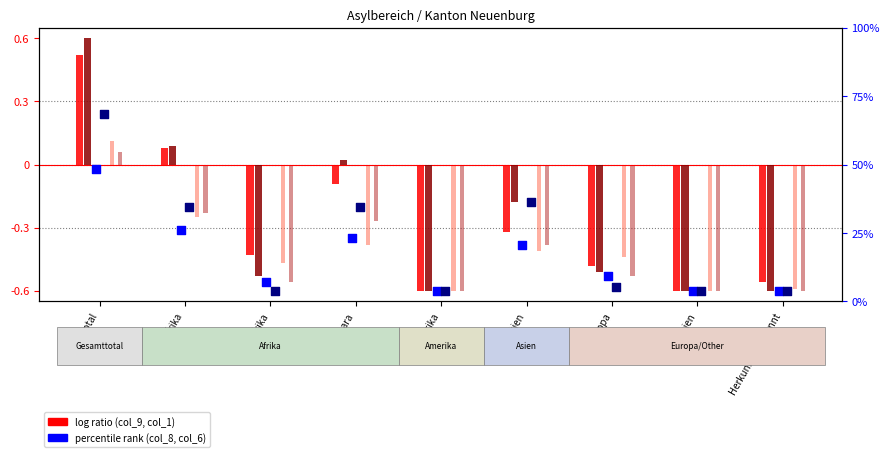

Is the value of col_6 at Subsahara greater than the value of col_5 at Asien?

Yes